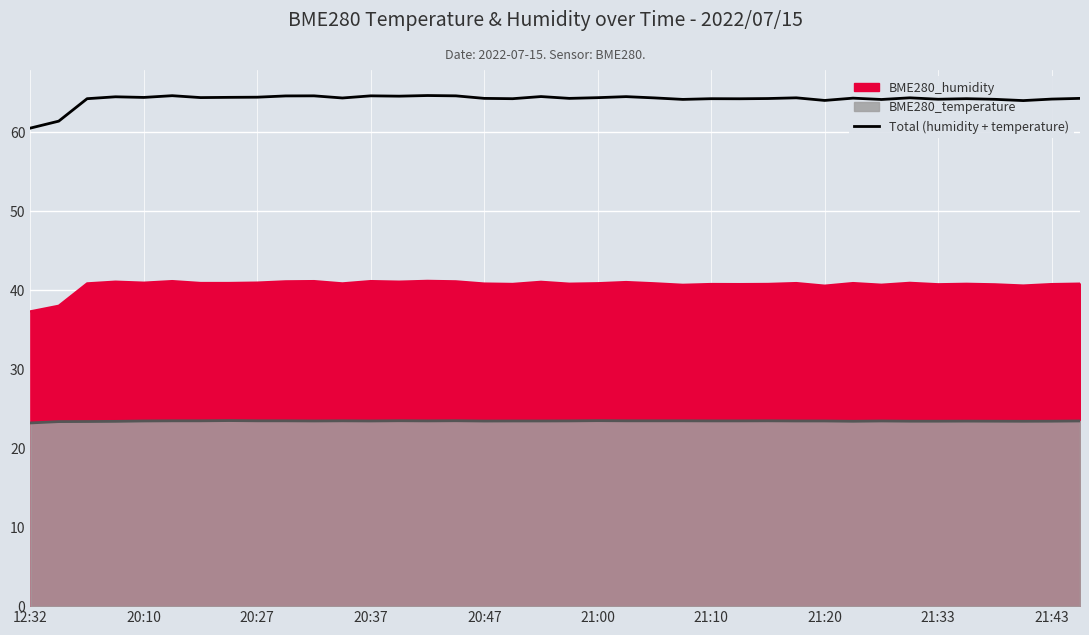

Reading left to right, what are all the values shown in this chart?

60.5	61.3	64.2	64.4	64.3	64.6	64.3	64.3	64.4	64.5	64.5	64.3	64.5	64.5	64.6	64.5	64.2	64.2	64.5	64.2	64.3	64.4	64.3	64.1	64.2	64.2	64.2	64.3	64.0	64.2	64.1	64.3	64.1	64.2	64.1	63.9	64.1	64.2